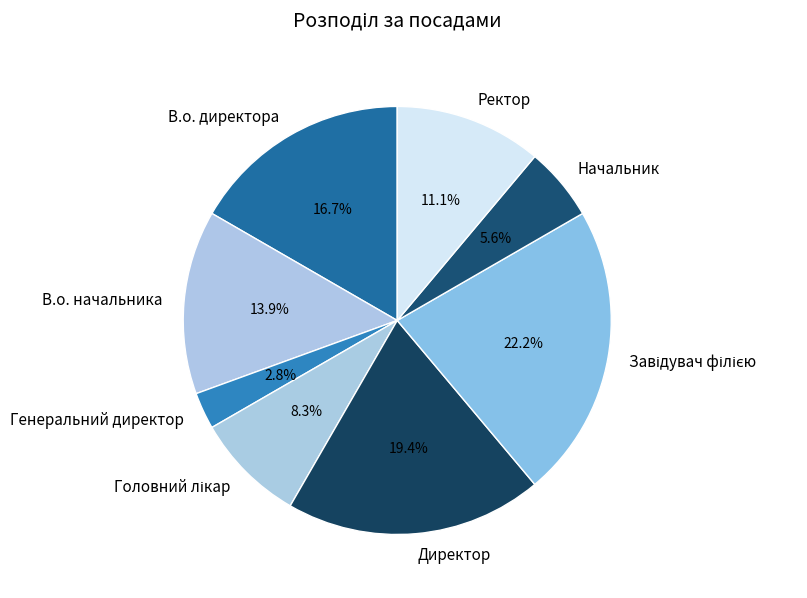

Count the number of slices in the pie.

8